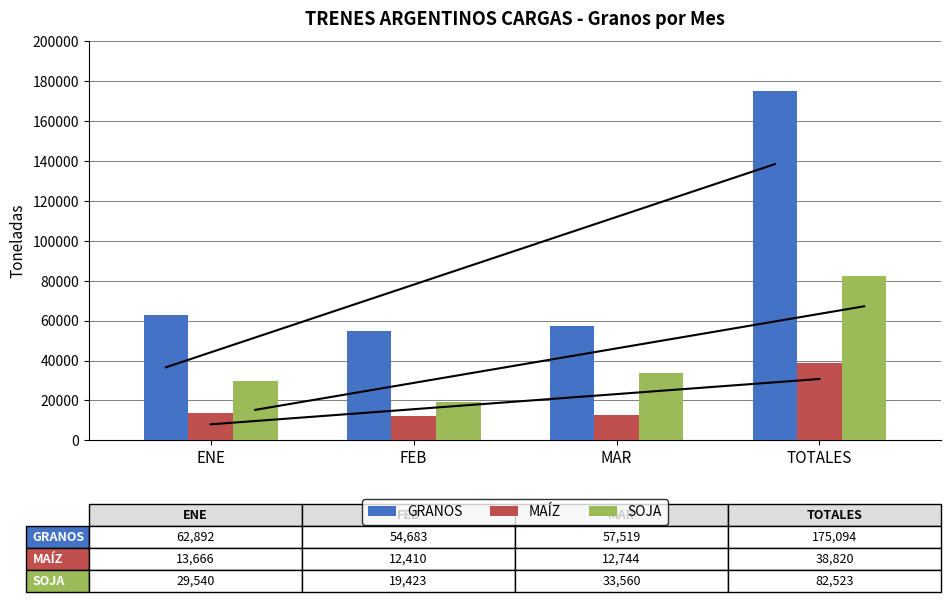

What is the difference between the maximum and minimum values in the MAÍZ series?

26410.5